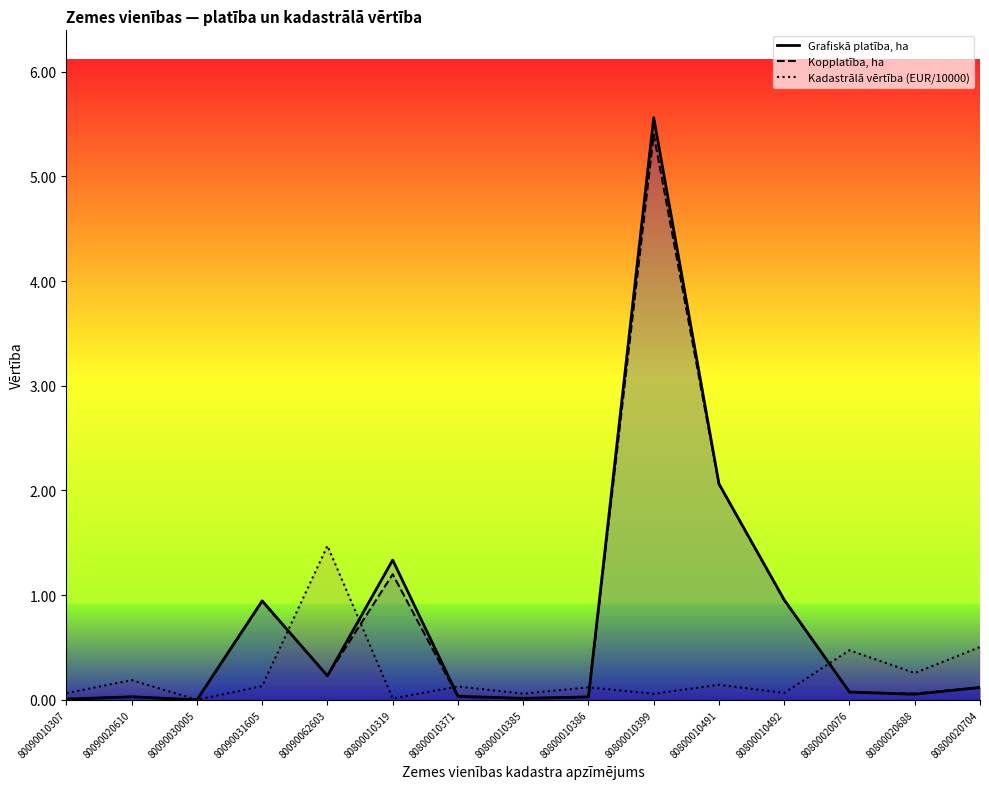

Is it true that Kopplatība, ha equals 0.1 at 80800020076?

False